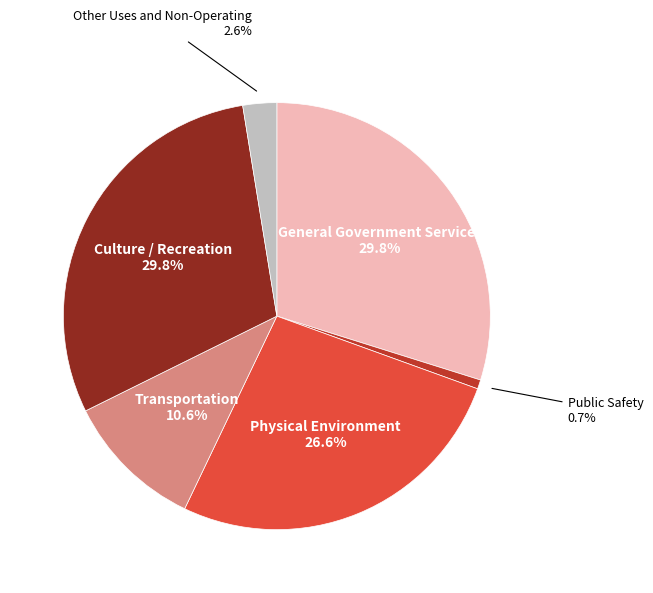

To the nearest percent, what is the difference between the largest and smallest slice percentages?

29%